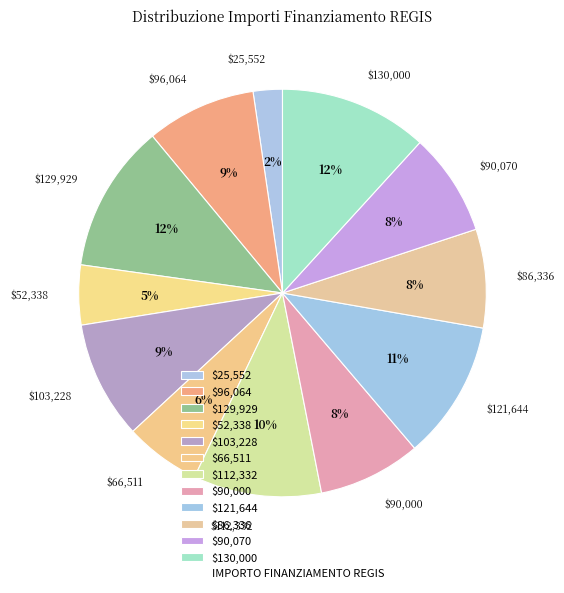

To the nearest percent, what percentage of the pie is $103,228?

9%